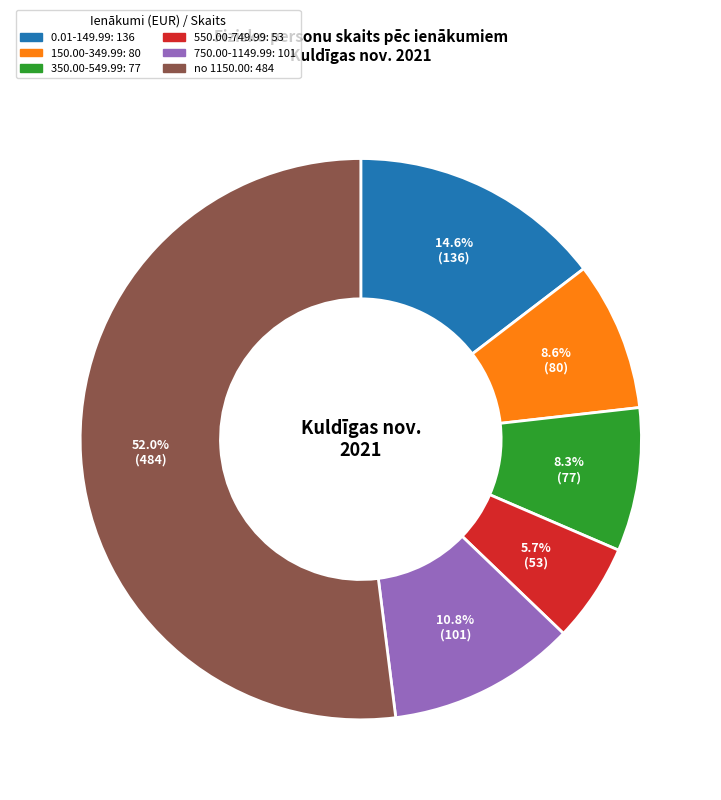

Is there any slice that represents more than half of the pie?

Yes